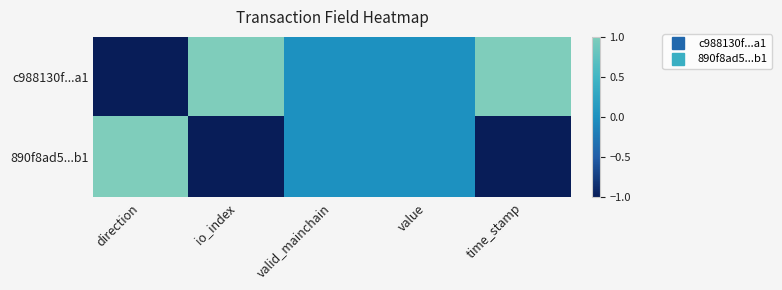

How many series are shown in this chart?

2